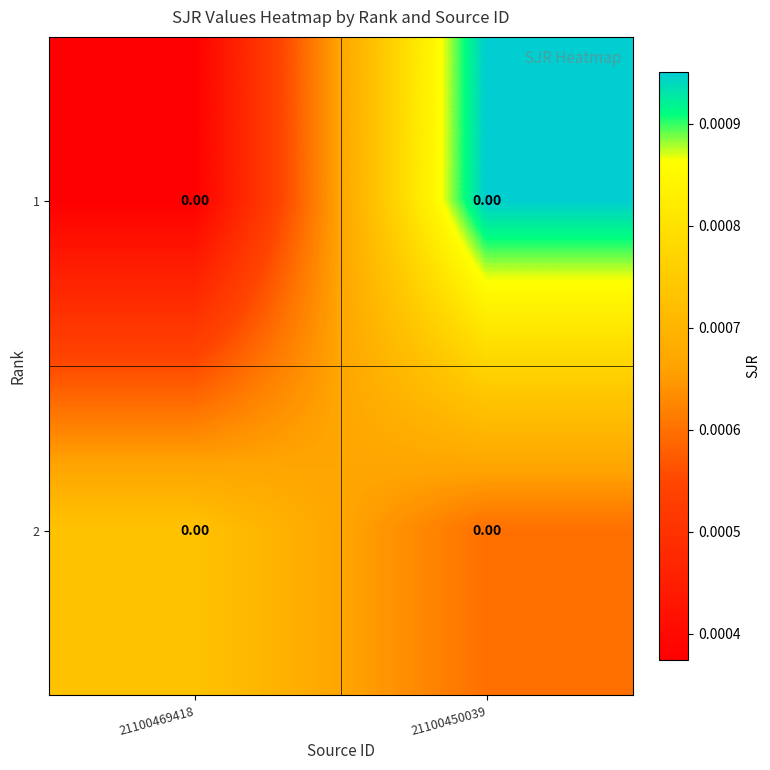

At how many categories does at least one series exceed 0?

2